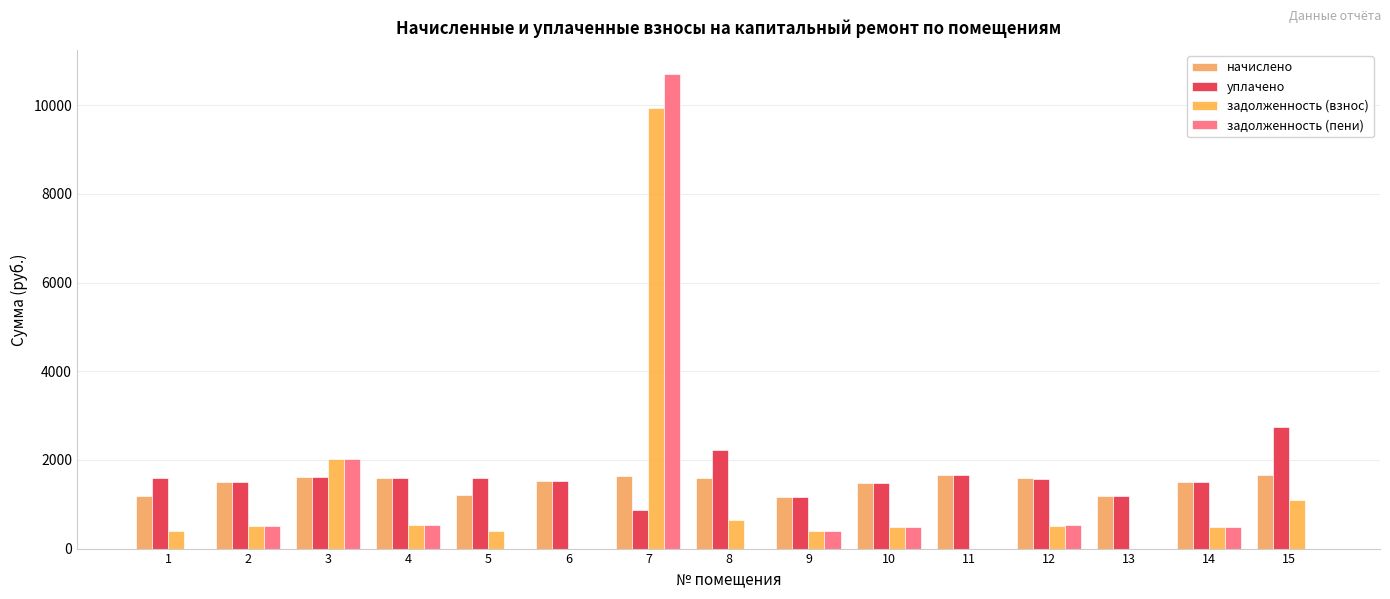

Is it true that задолженность (взнос) equals 395.7 at 1?

True